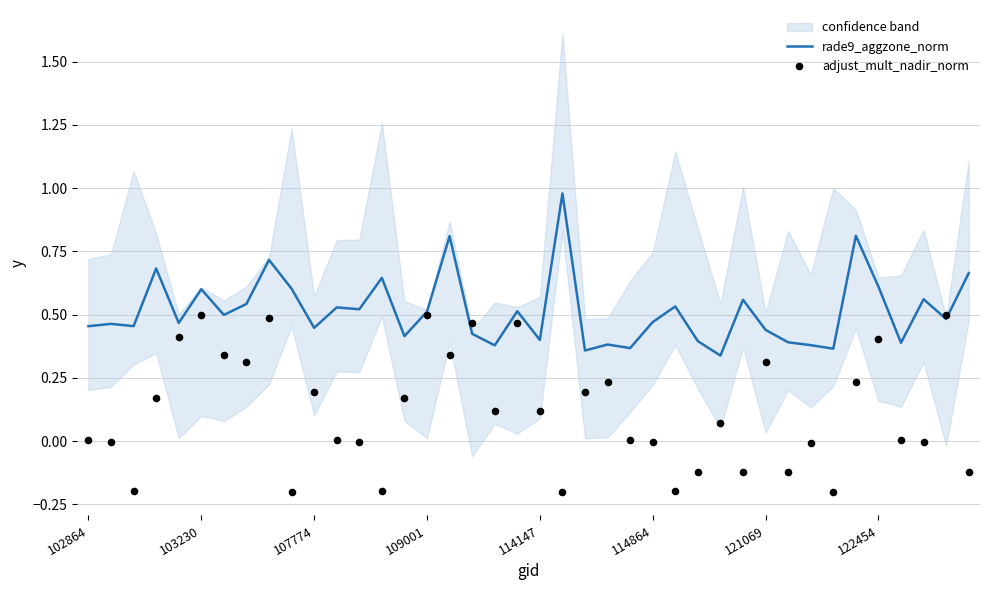

At how many categories does at least one series exceed 0?

40